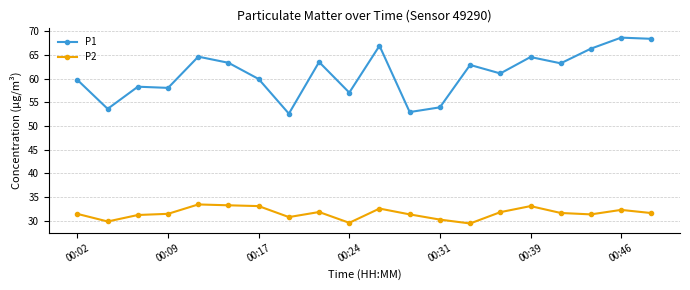

What are all the series names shown in the legend?

P1, P2